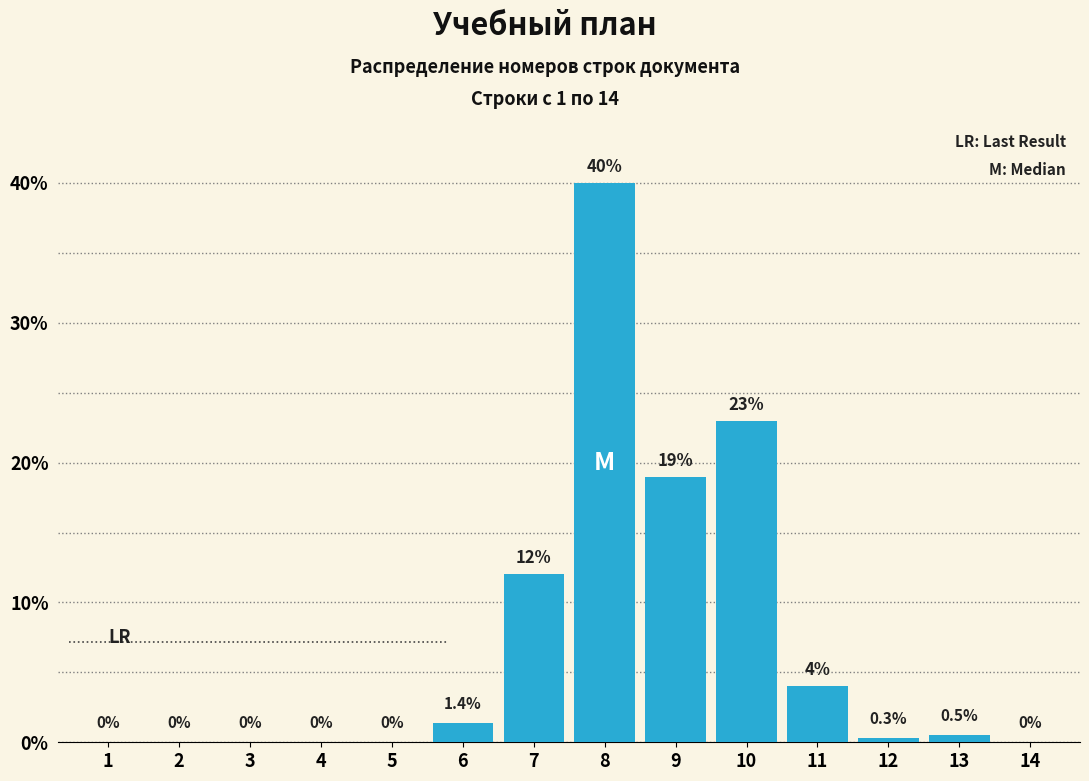

Reading right to left, what are all the values shown in this chart?

14=0.0	13=0.5	12=0.3	11=4.0	10=23.0	9=19.0	8=40.0	7=12.0	6=1.4	5=0.0	4=0.0	3=0.0	2=0.0	1=0.0